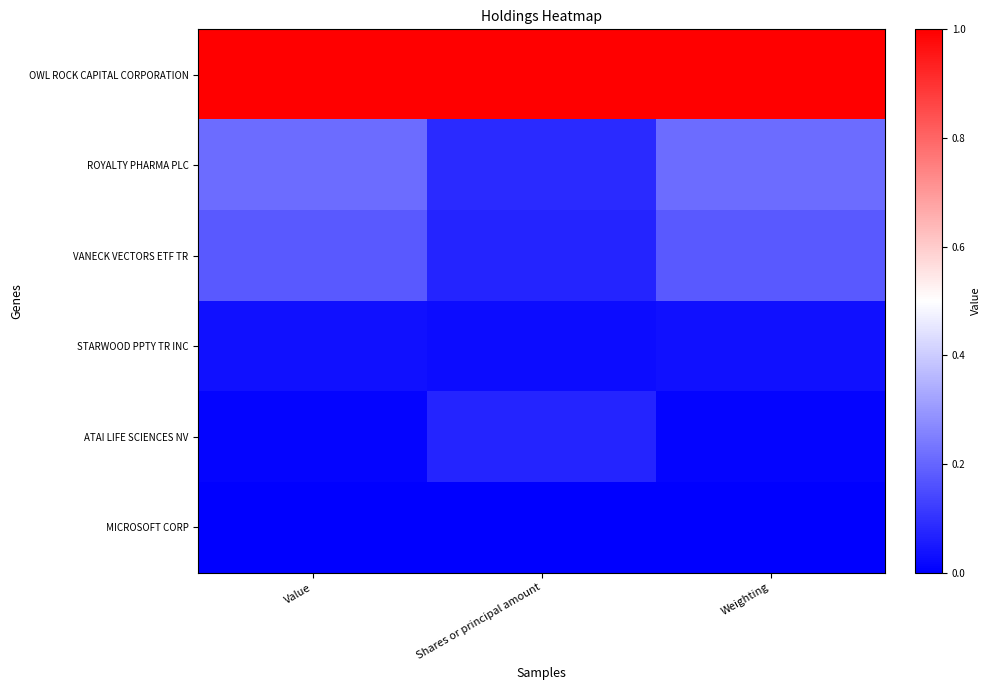

Which label corresponds to the smallest value in the chart?

Value